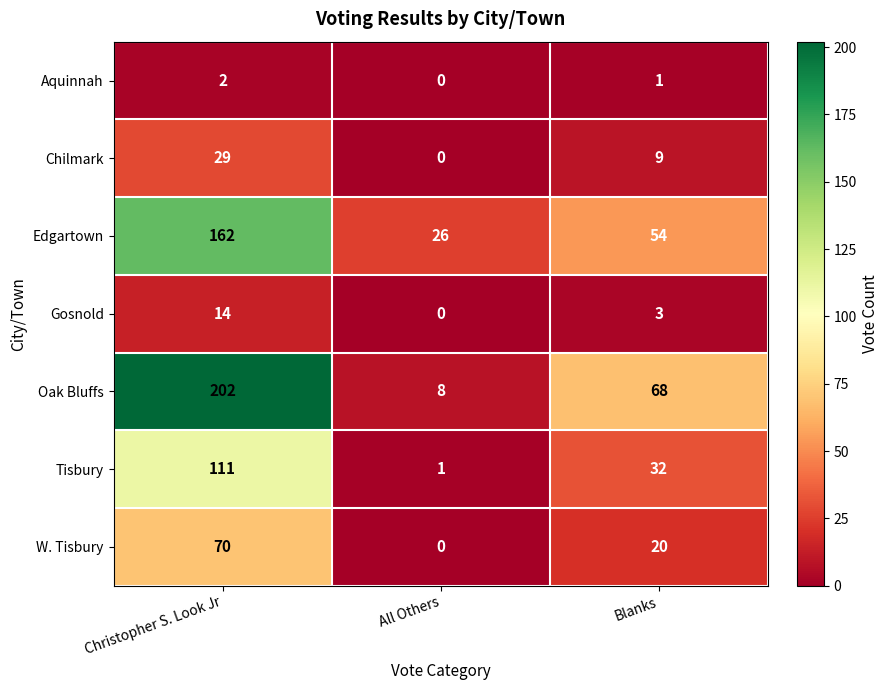

List the series in order of their peak value, highest first.

Oak Bluffs, Edgartown, Tisbury, W. Tisbury, Chilmark, Gosnold, Aquinnah